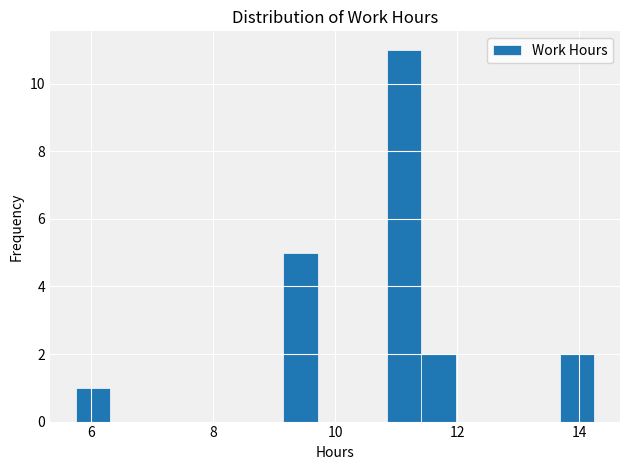

Read against the x-axis, roughly where is the centre of the tallest bar?

11.2